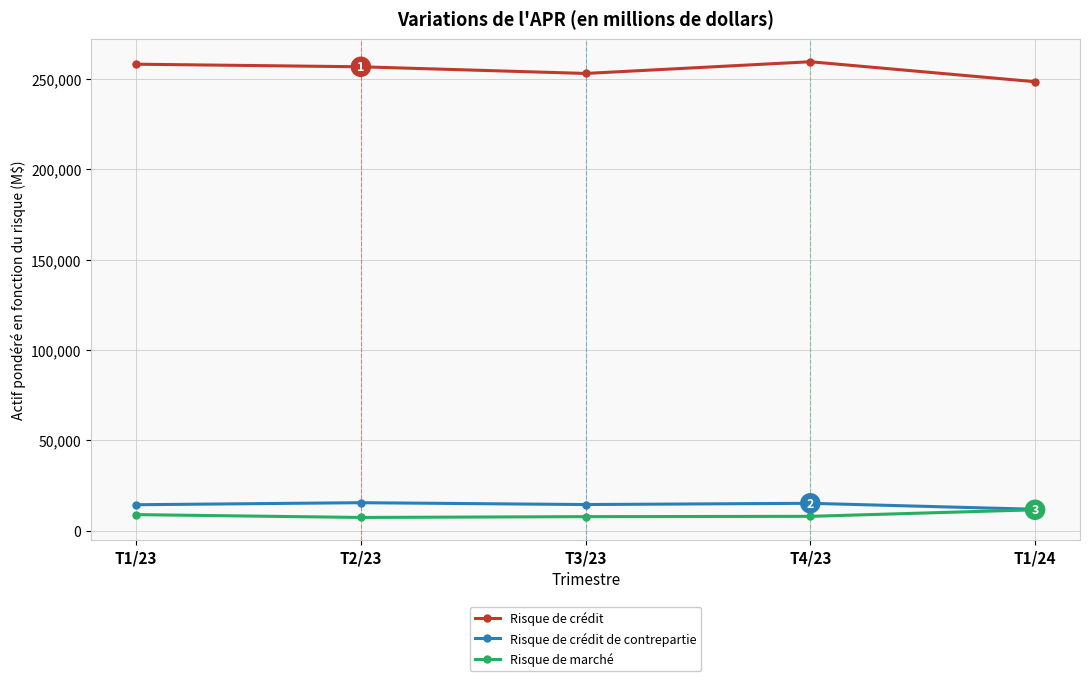

Is the value of Risque de crédit at T2/23 greater than the value of Risque de crédit de contrepartie at T1/24?

Yes